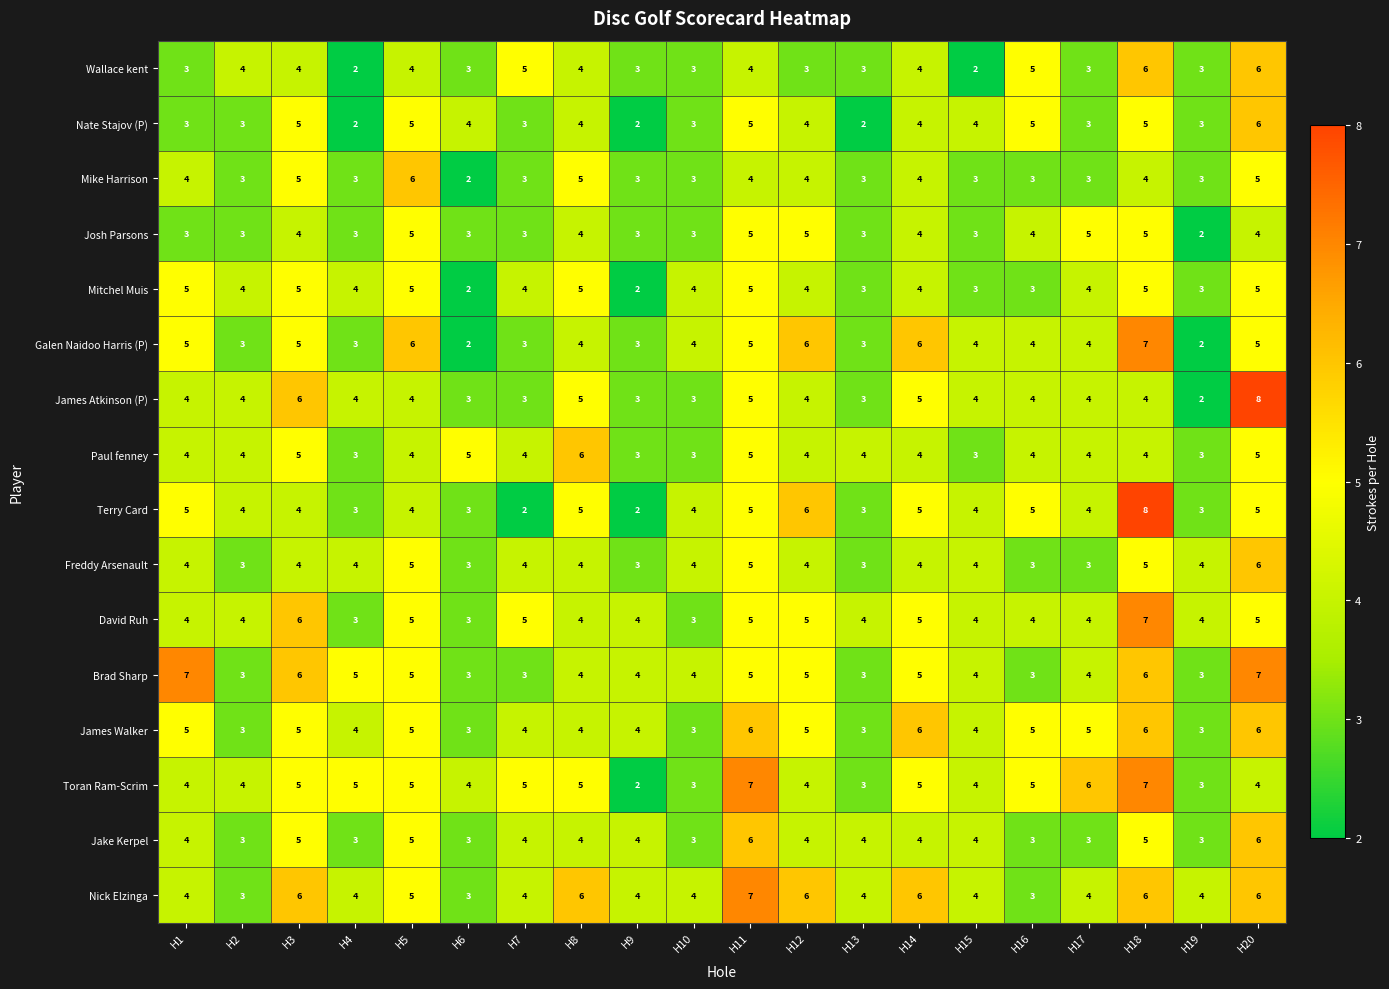

What is the total value across all series at H17?

63